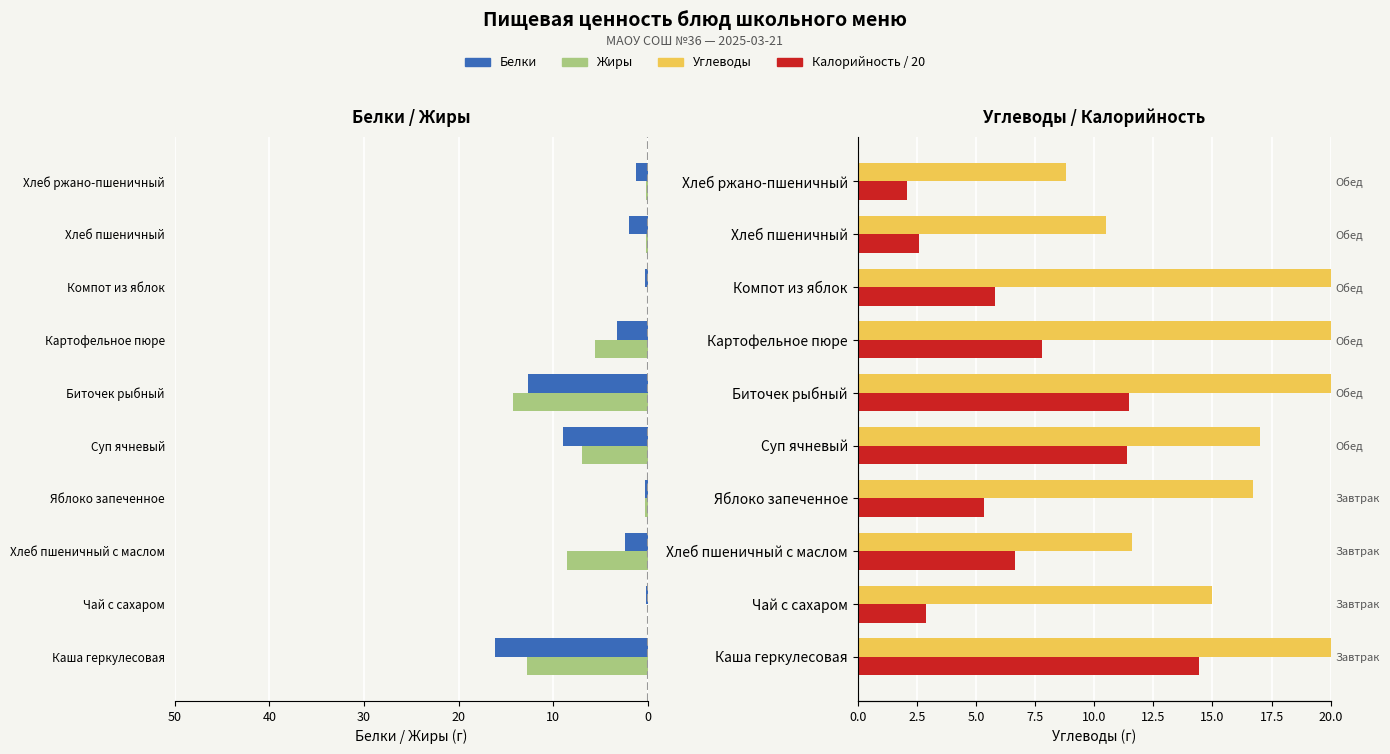

Which has a higher value, Биточек рыбный or Чай с сахаром?

Биточек рыбный